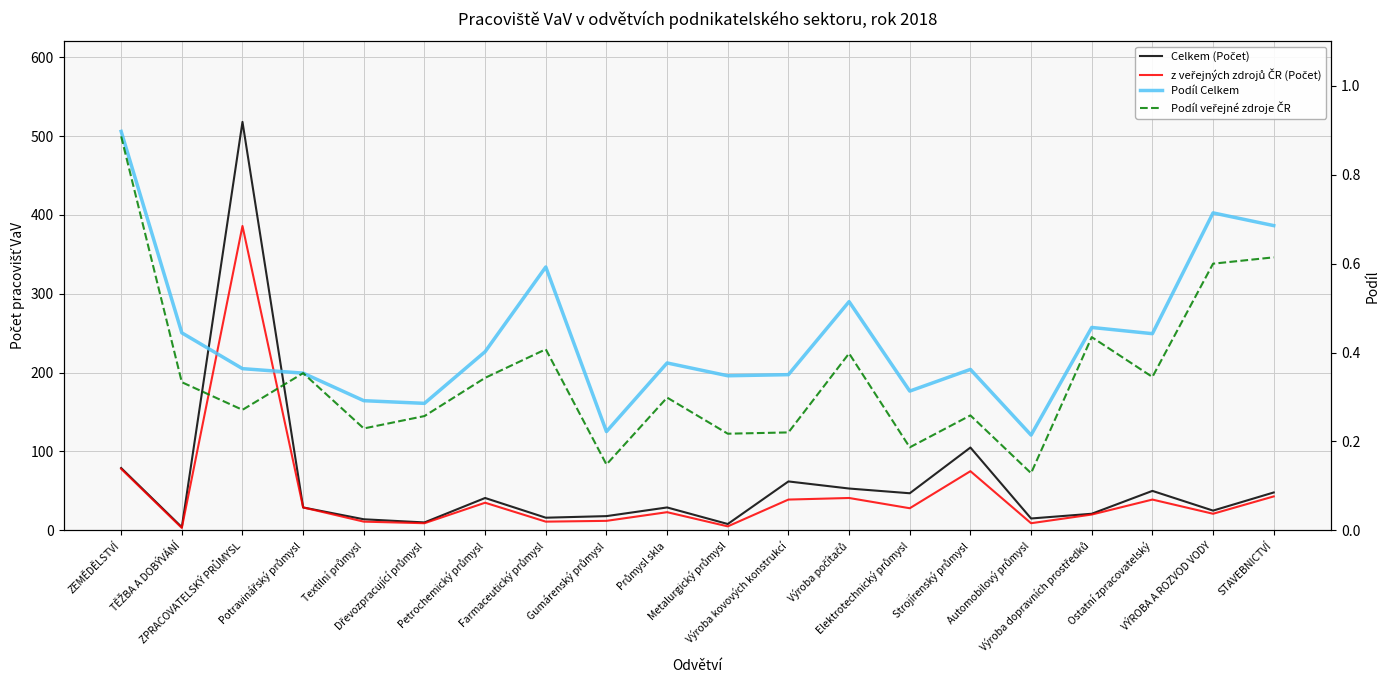

What is the average value of the Podíl veřejné zdroje ČR series?

0.3